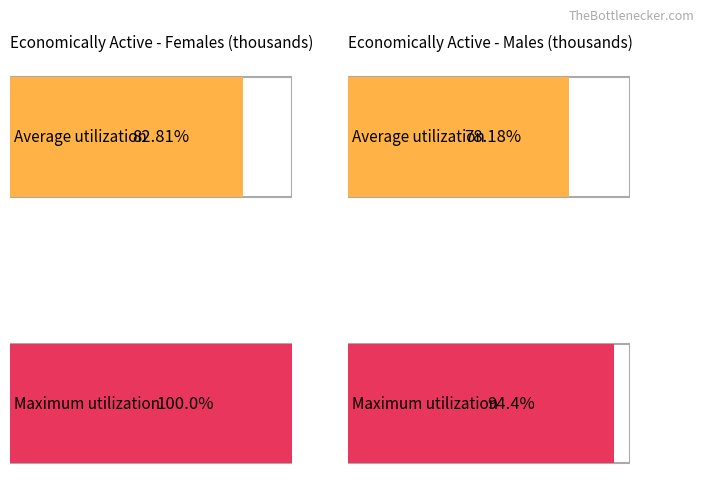

The value of Females economically active (avg selected years) at 1999 is 2312.6. True or false?

True